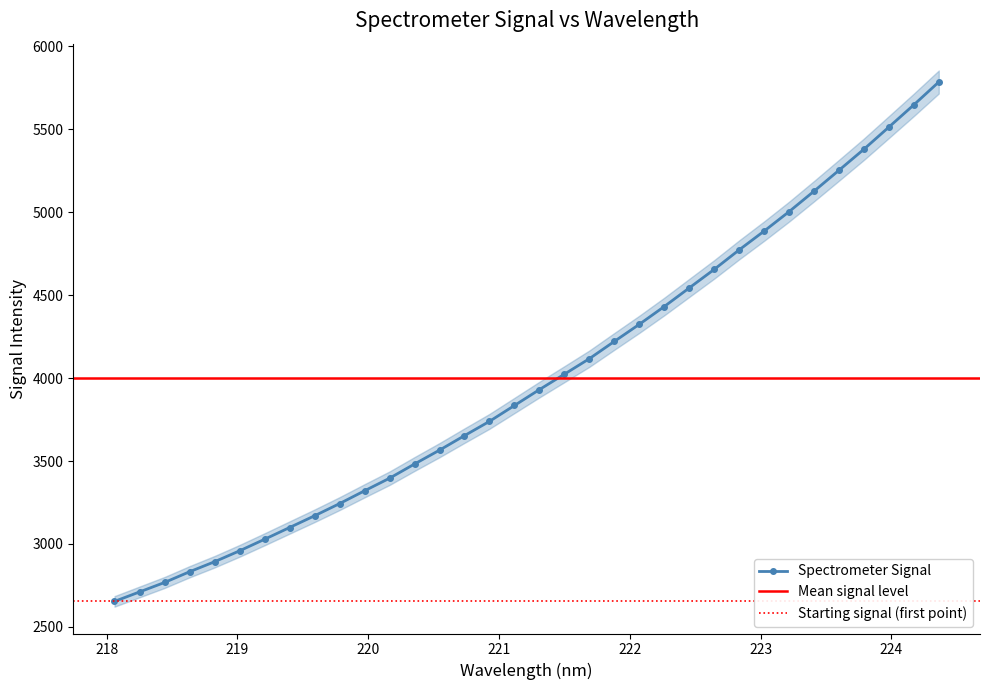

What is the highest value of the Spectrometer Signal series?

5783.7